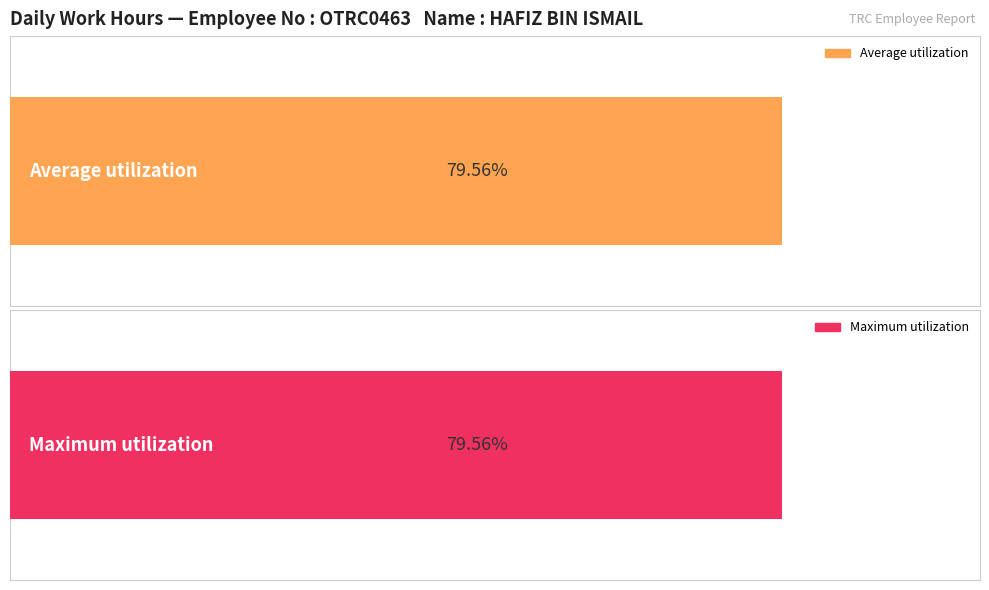

Between 9 and 25, which is larger?

25